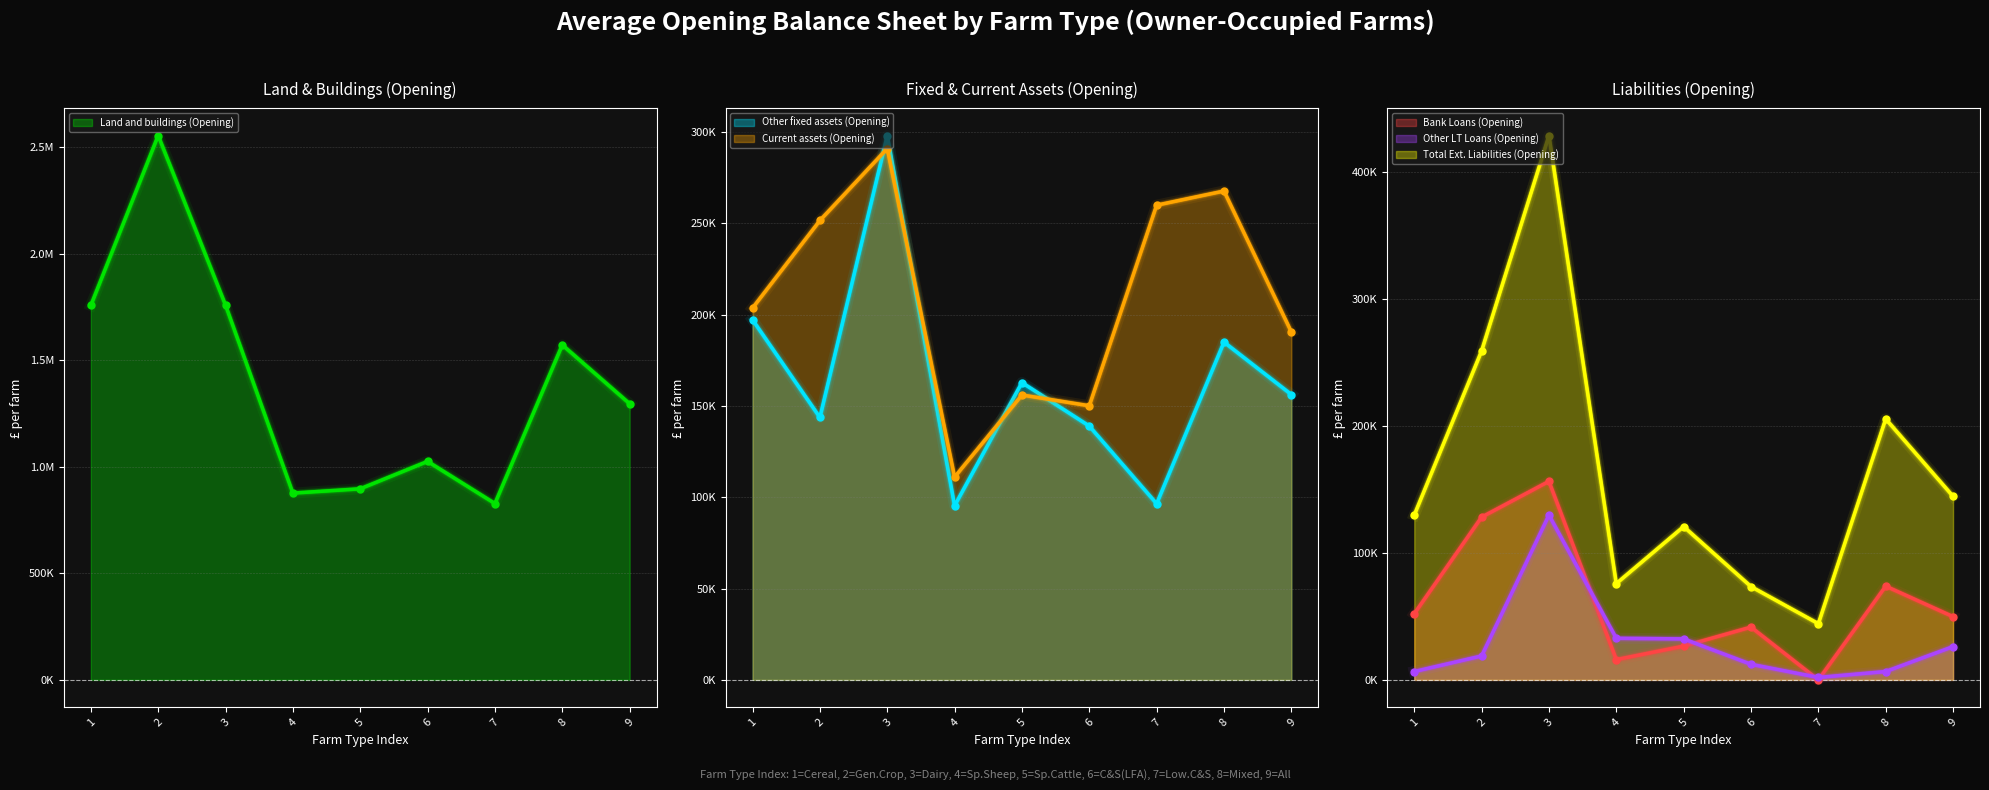

Which series has the largest range (max minus min)?

Land and buildings (Opening)